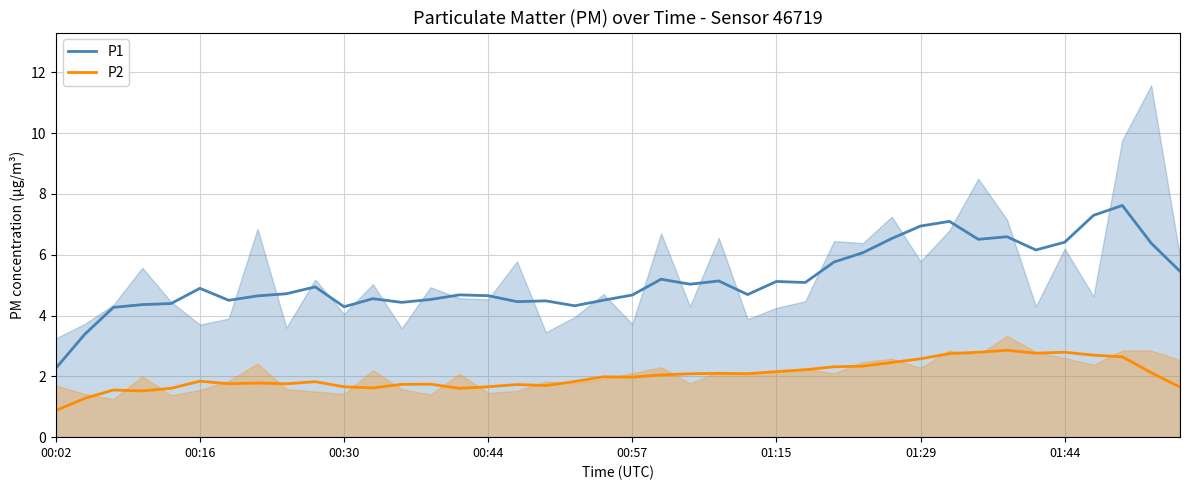

What is the sum of all P1 values?

207.0